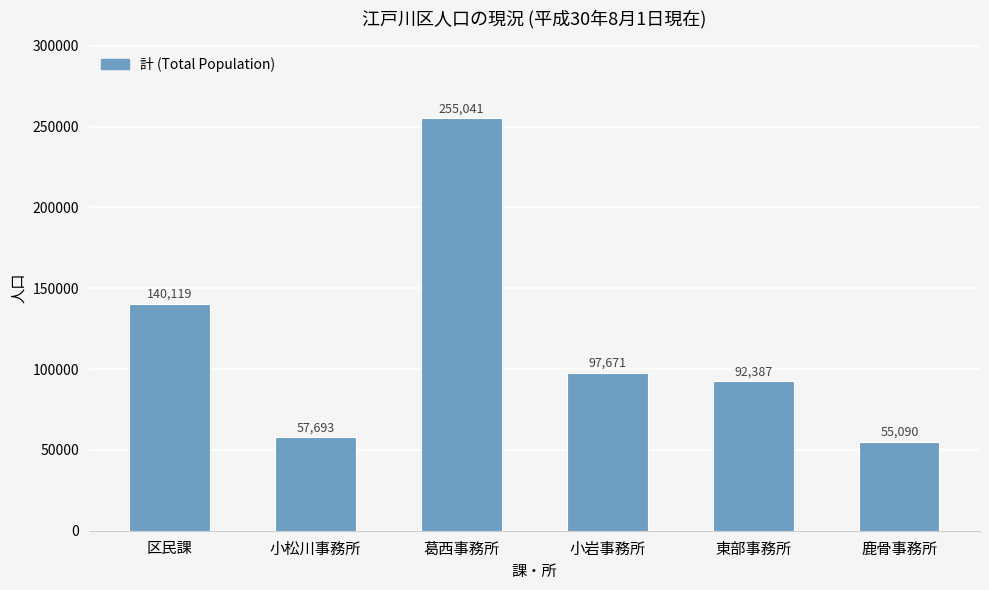

Which has a higher value, 小松川事務所 or 鹿骨事務所?

小松川事務所